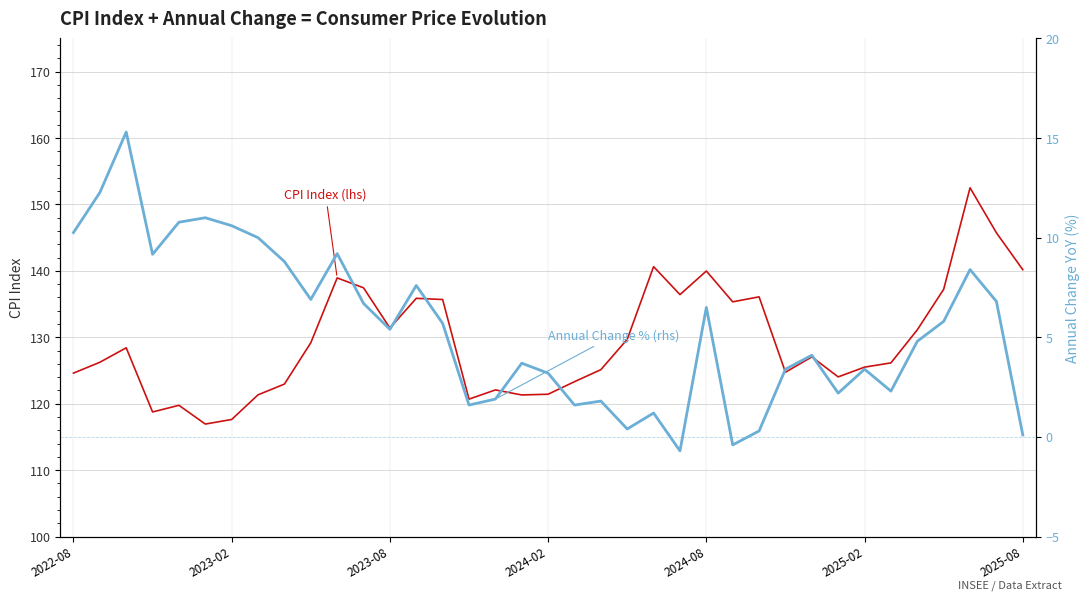

True or false: Annual Change % (rhs) and CPI Index (lhs) intersect in this chart.

False